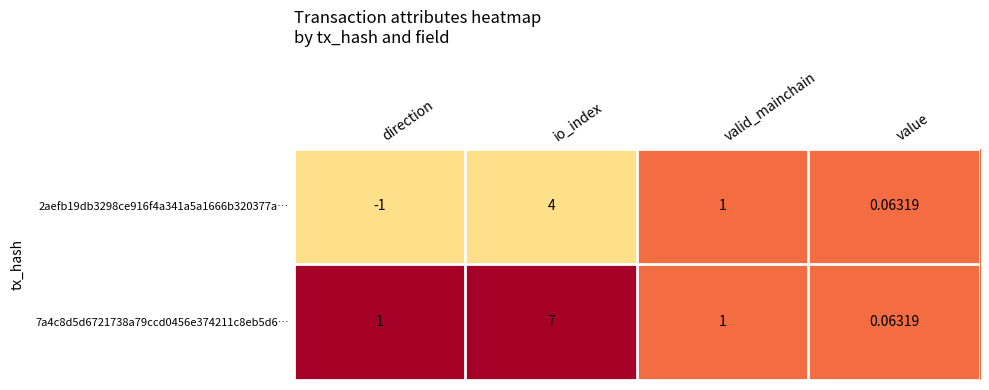

Where is 2aefb19db3298ce916f4a341a5a1666b320377a… nearest to the value 1?

valid_mainchain